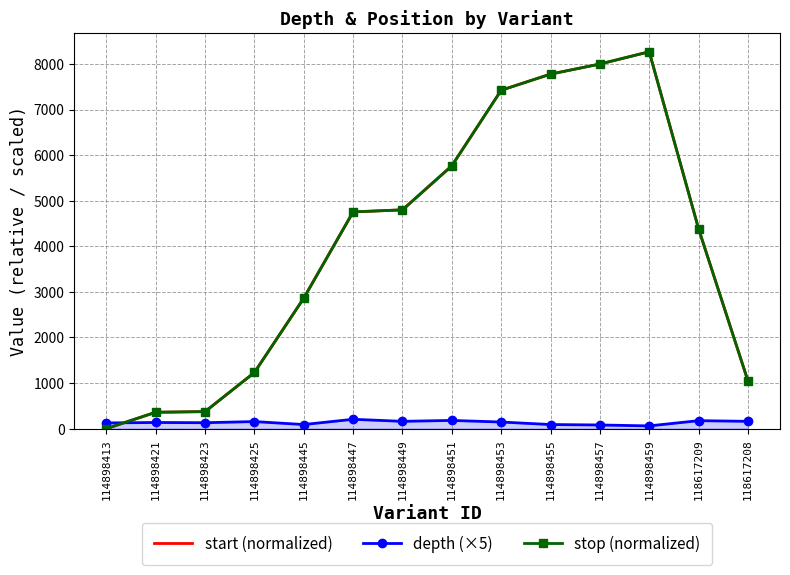

Which series has the largest total across all categories?

stop (normalized)